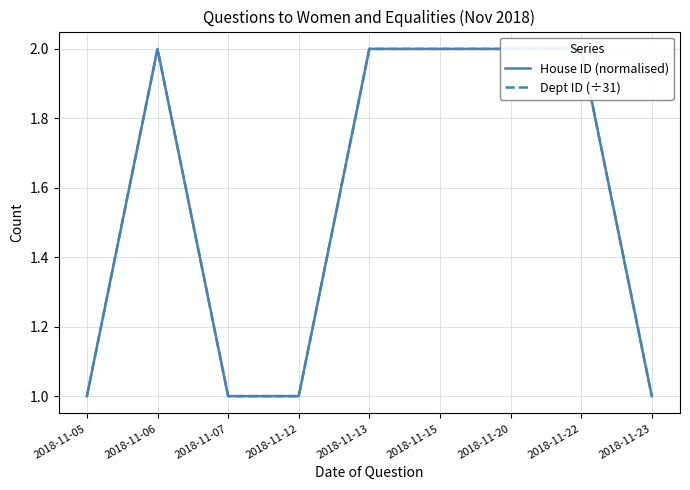

True or false: House ID (normalised) and Dept ID (÷31) intersect in this chart.

False